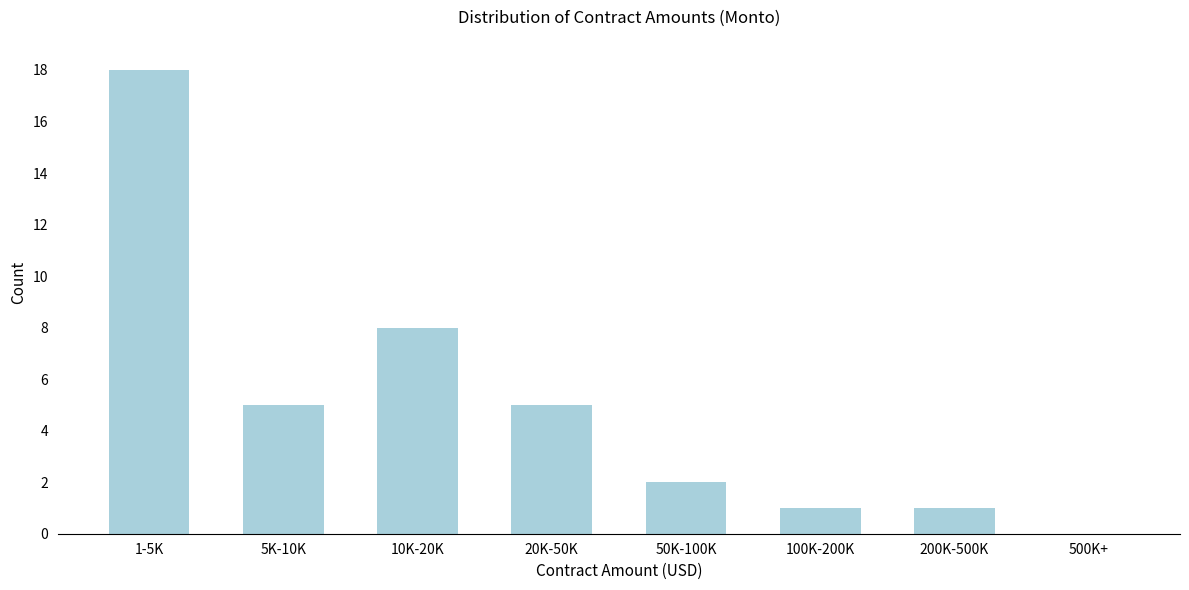

Reading right to left, extract all data points from this chart.

500K+=0	200K-500K=1	100K-200K=1	50K-100K=2	20K-50K=5	10K-20K=8	5K-10K=5	1-5K=18